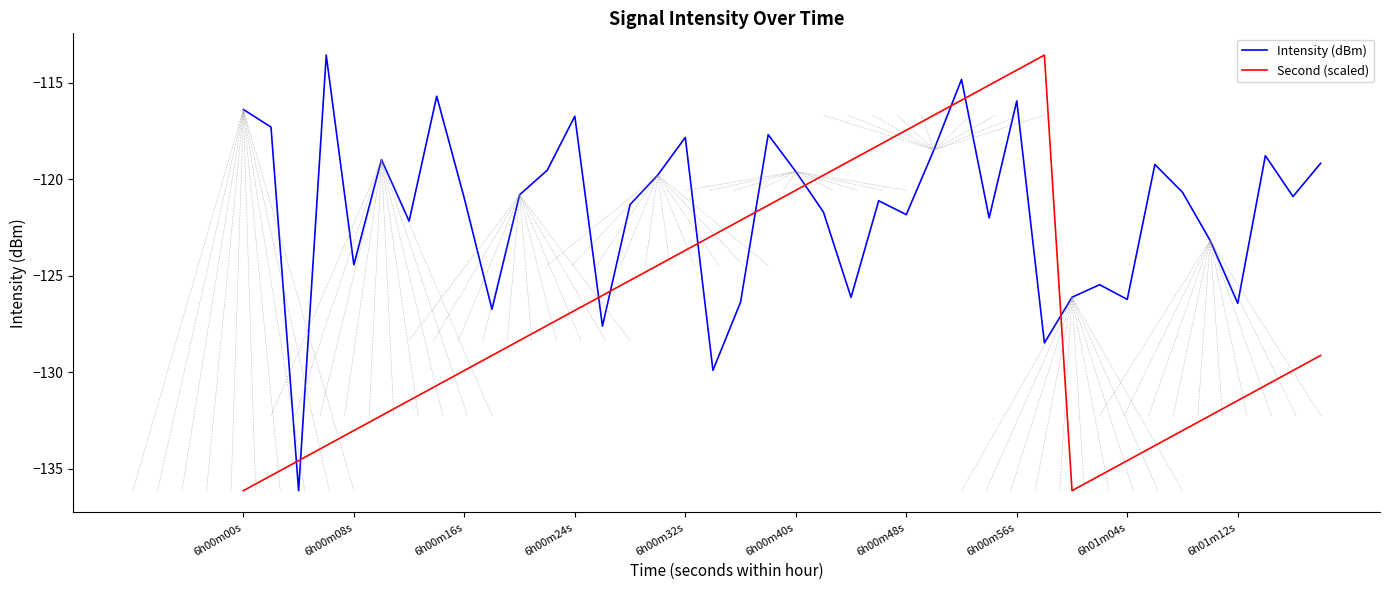

Which series has the largest total across all categories?

Intensity (dBm)